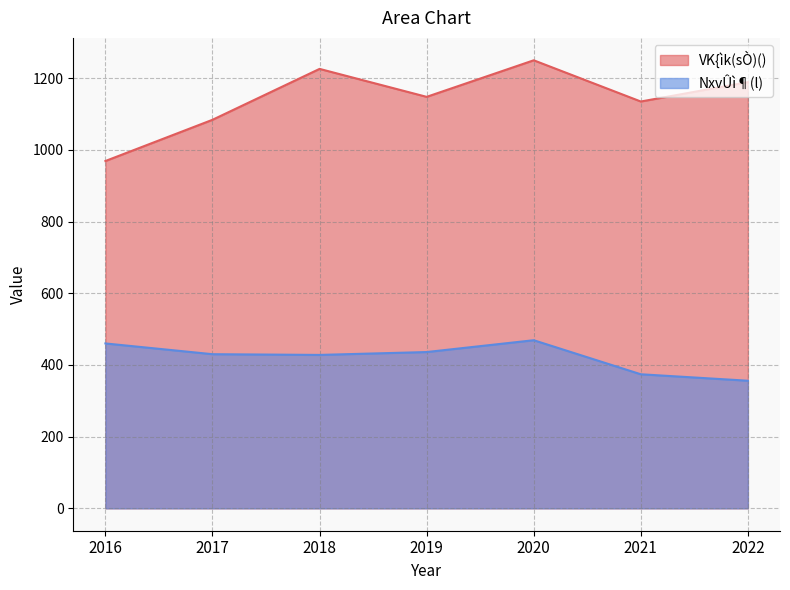

At which category does VK{ìk(sÒ)() reach its first local peak?

2018